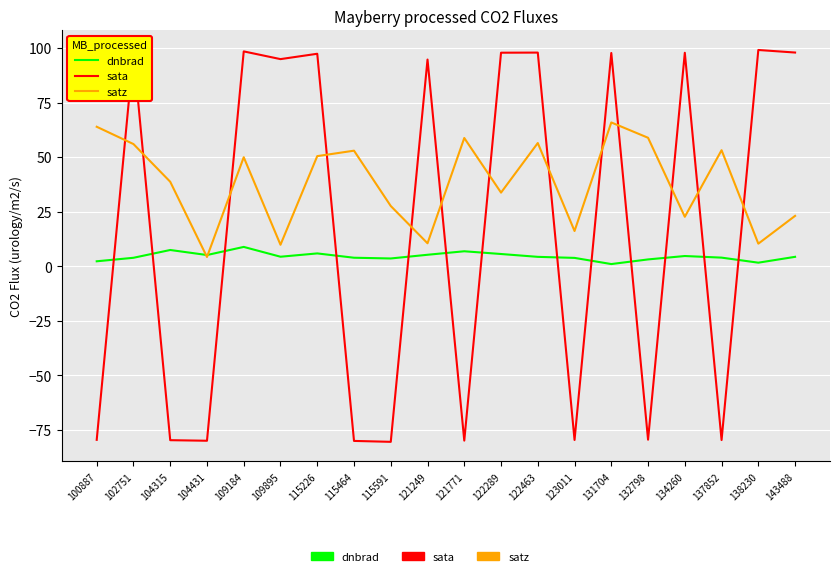

Rank the series at 123011 from highest to lowest value.

satz, dnbrad, sata